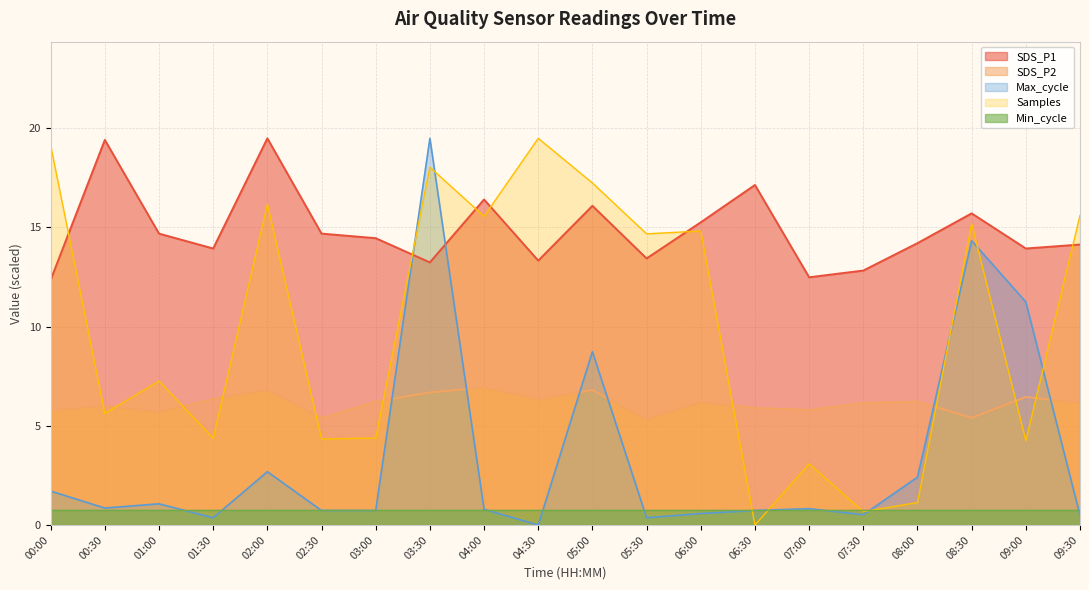

What position from the right is 02:00?

16